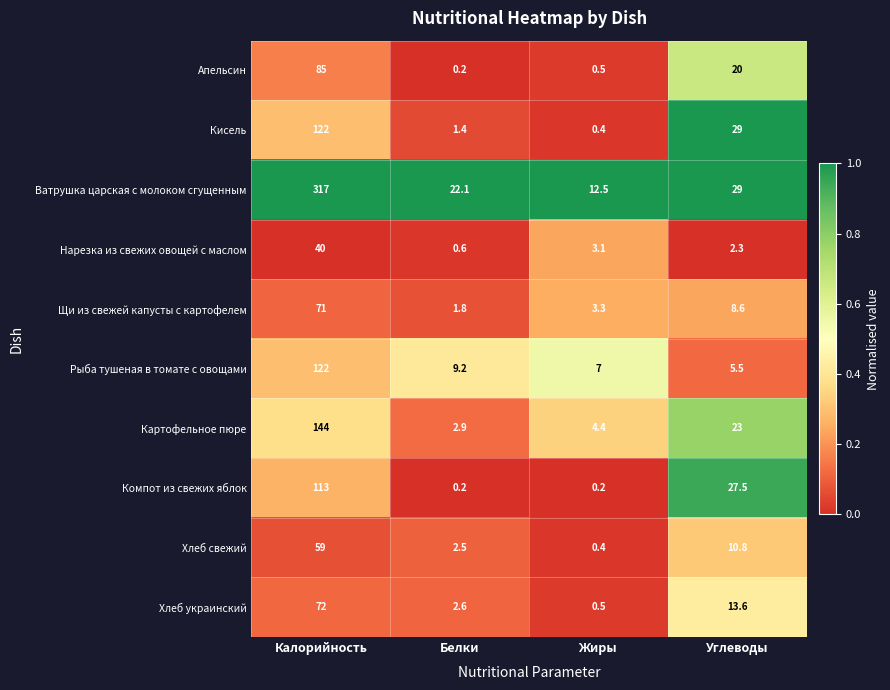

What is the average value of the Щи из свежей капусты с картофелем series?

21.2